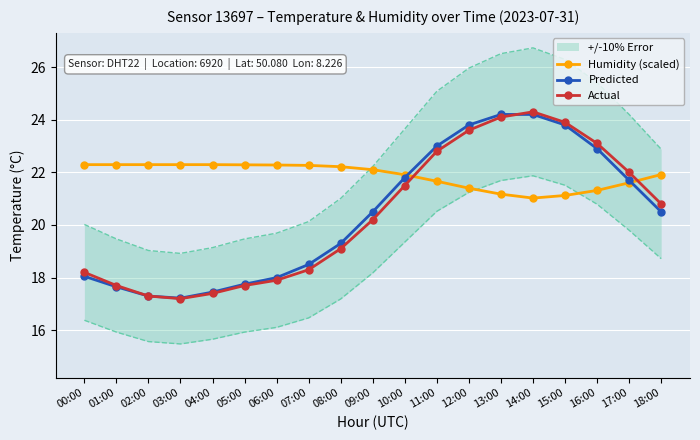

What is the label of the 5th point from the left?

04:00